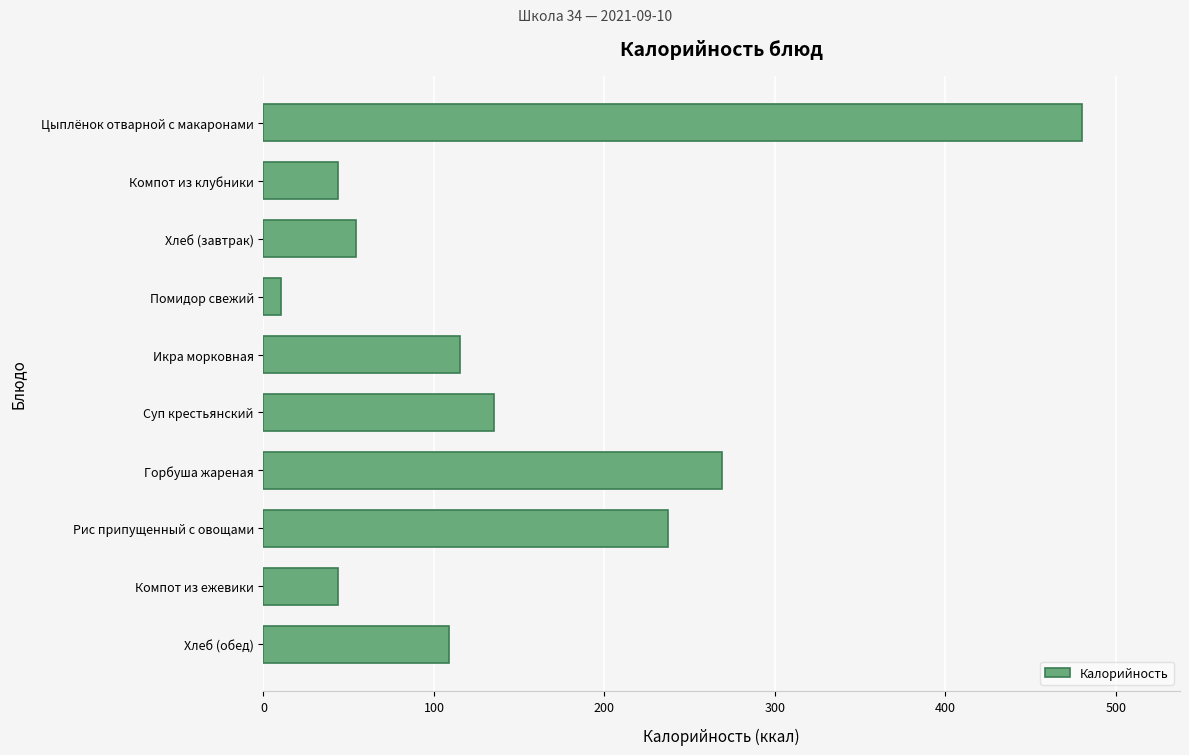

What is the greatest value displayed?

480